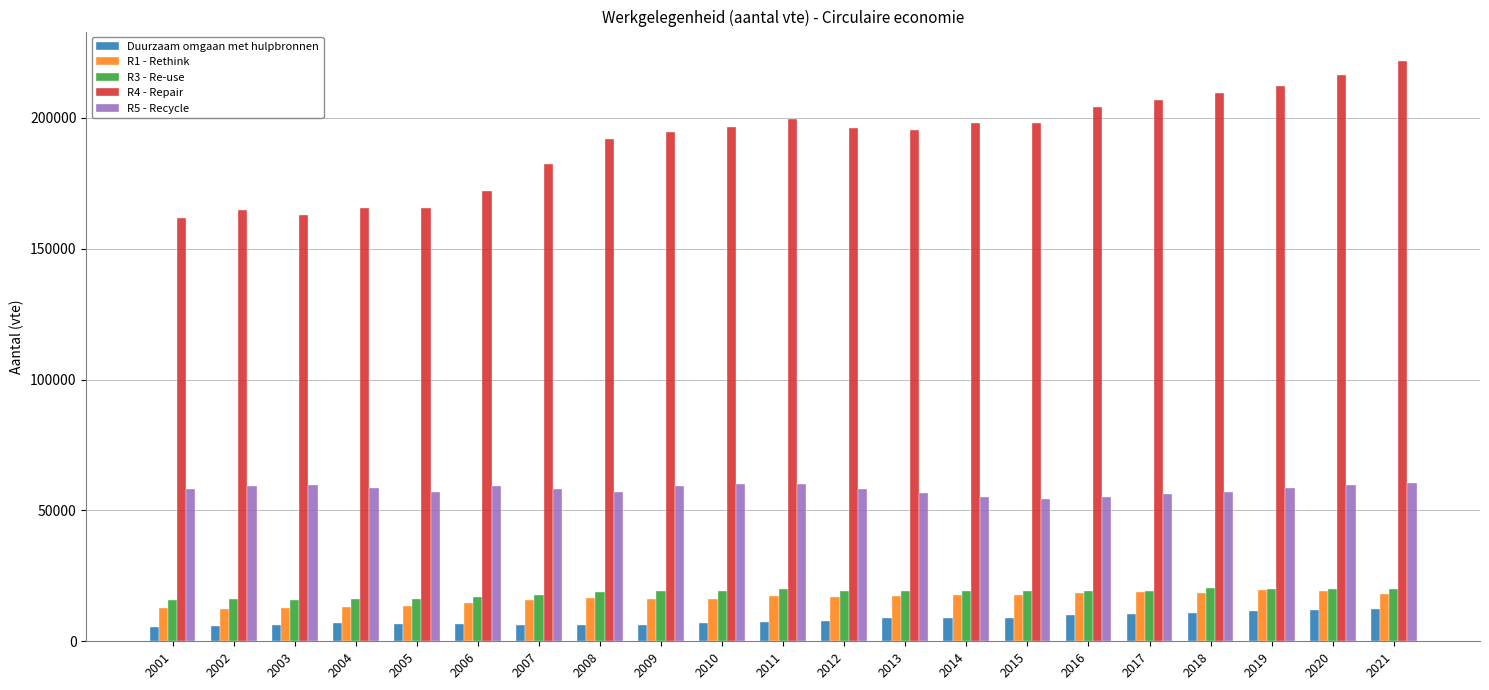

At how many categories does at least one series exceed 136556?

21